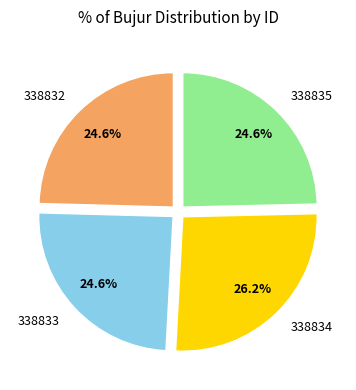

How many slices are in this pie chart?

4